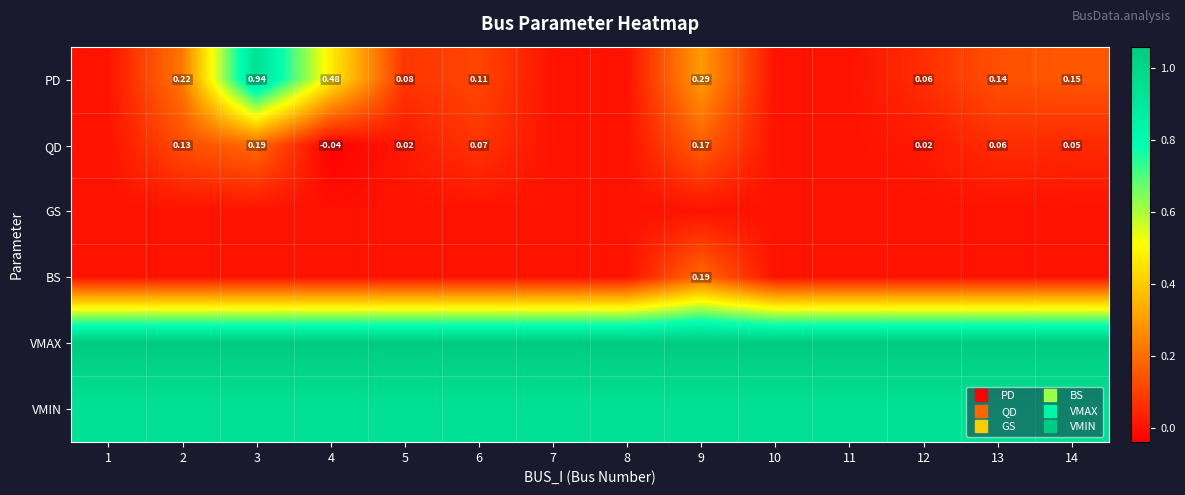

Which series has the widest spread of values?

PD